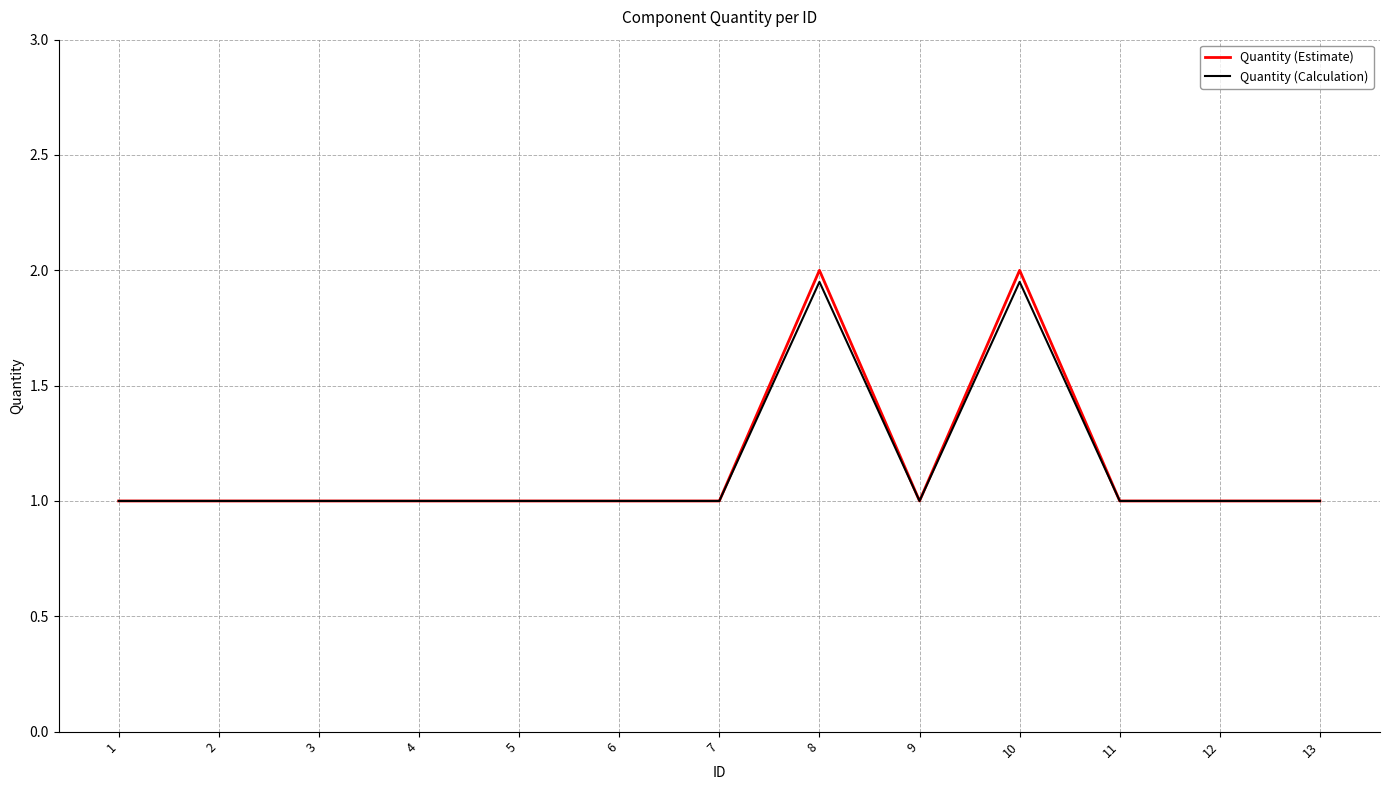

What is the sum of the Quantity (Calculation) values at 6 and 7?

2.0